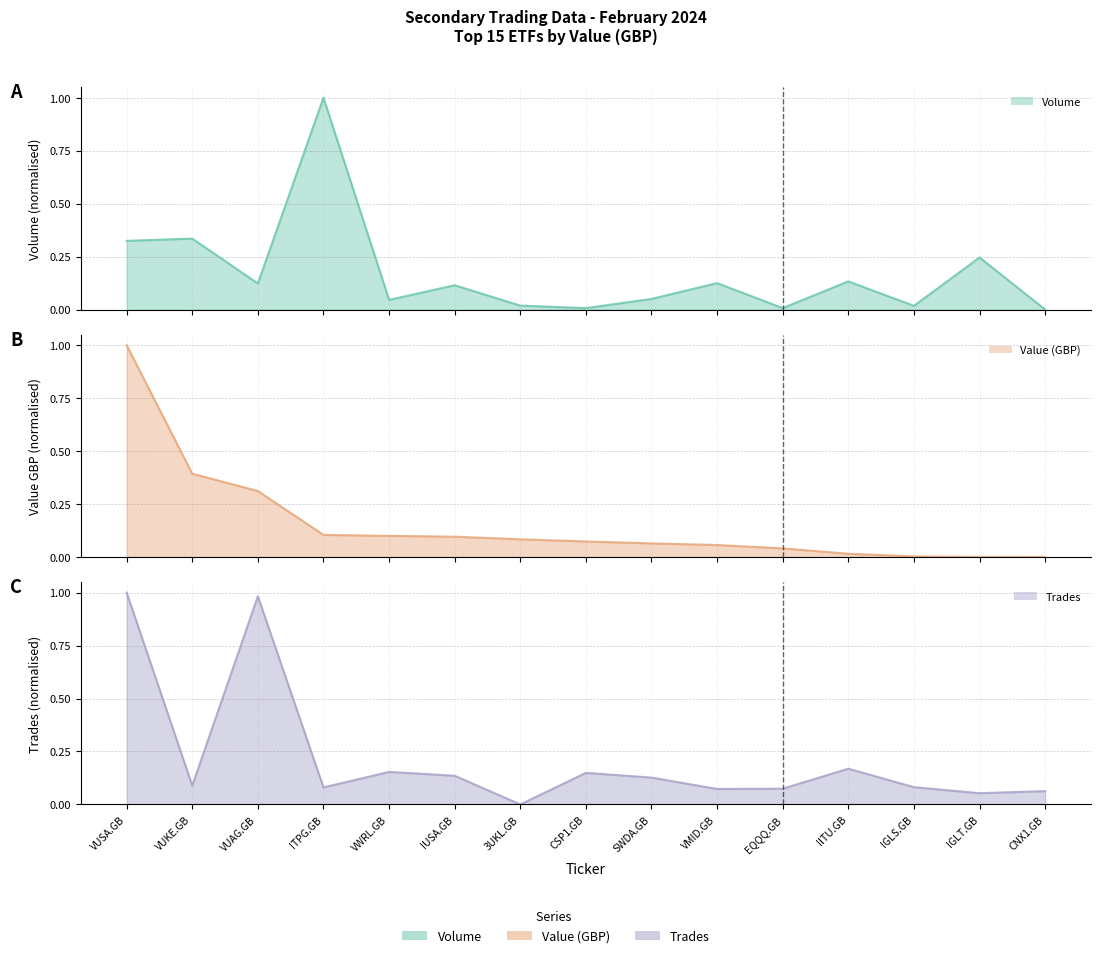

Between SWDA.GB and ITPG.GB, which is larger?

ITPG.GB